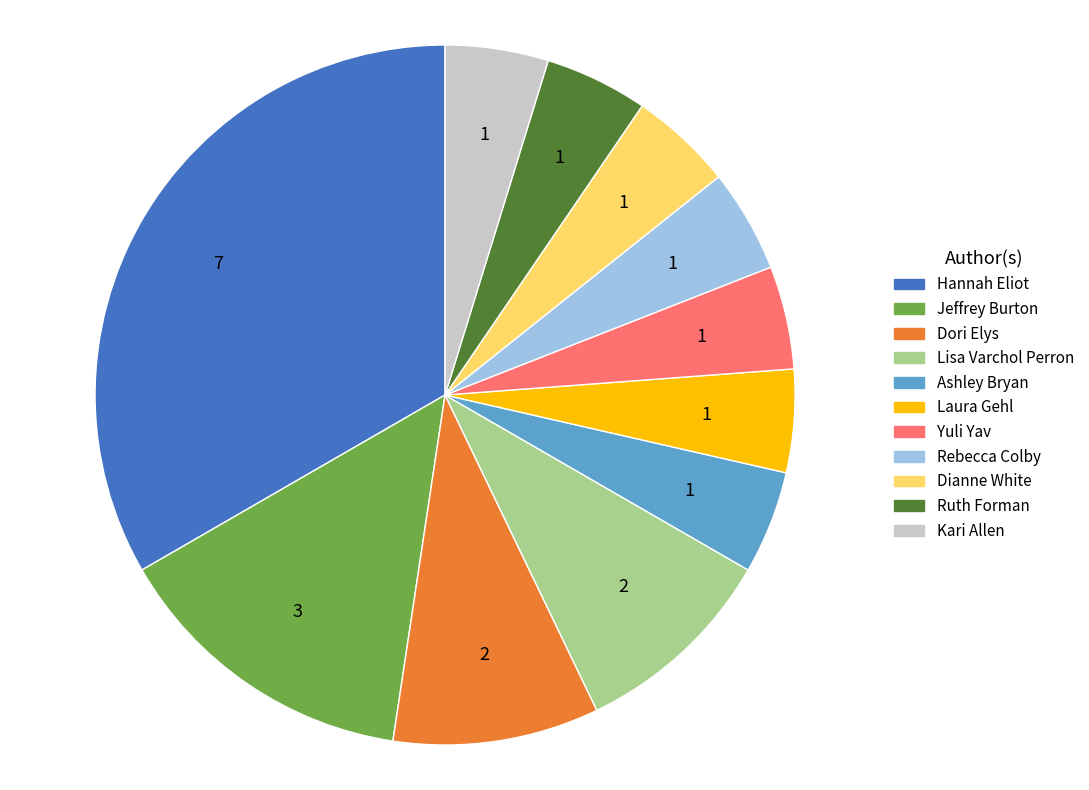

Does any single category account for the majority?

No